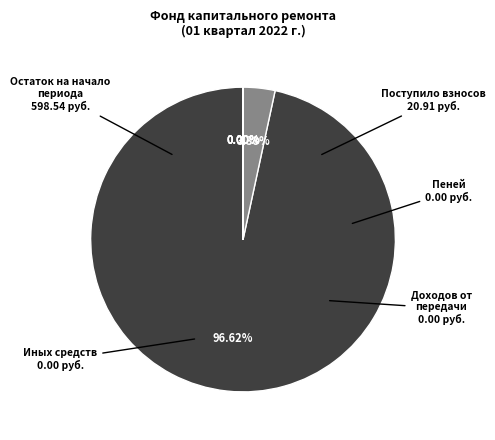

Is there a majority slice in this chart?

Yes